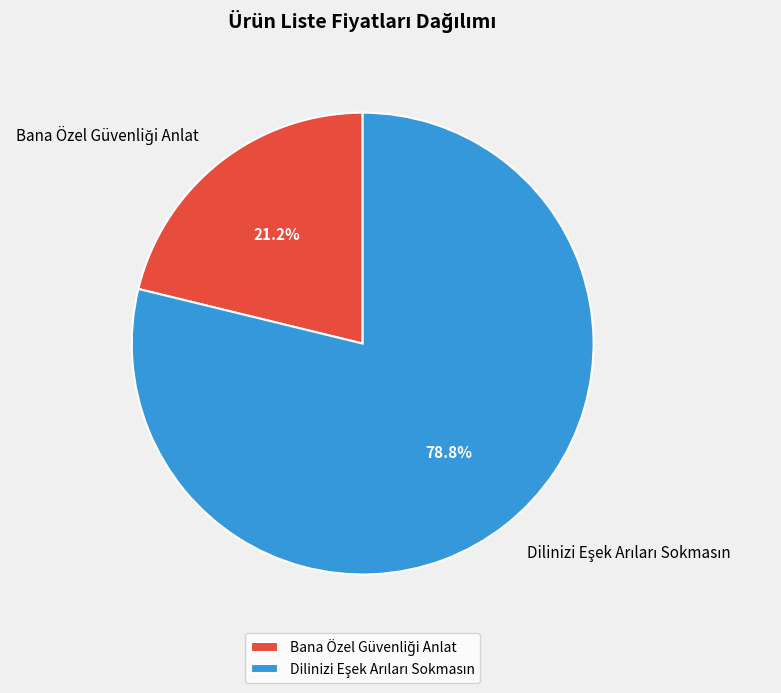

Does any single category account for the majority?

Yes